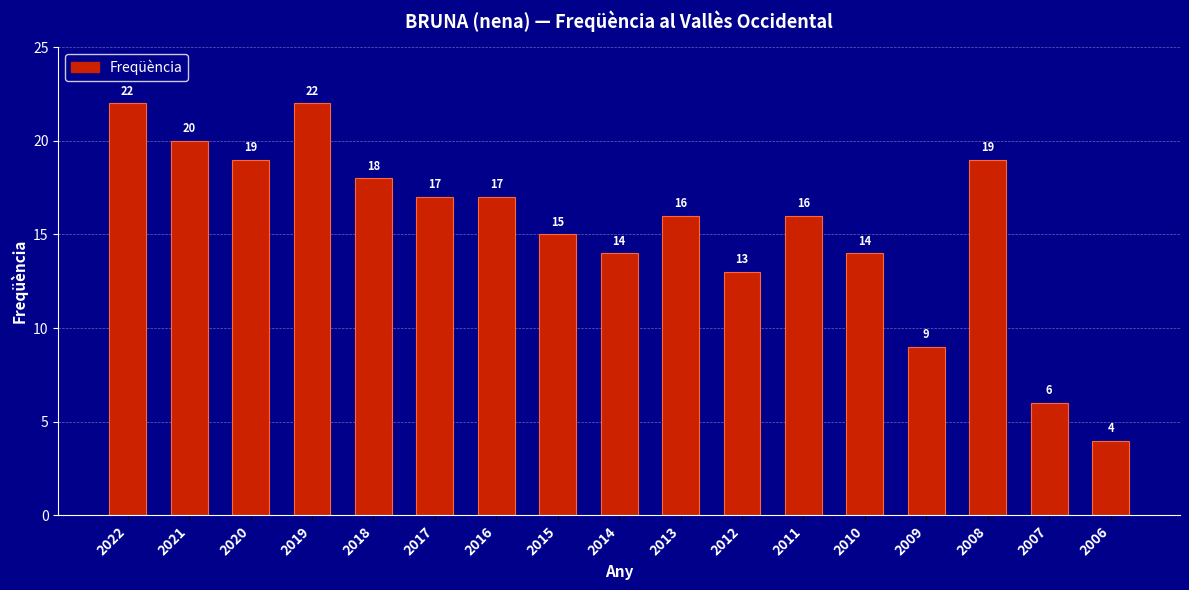

How many bars are there in total?

17